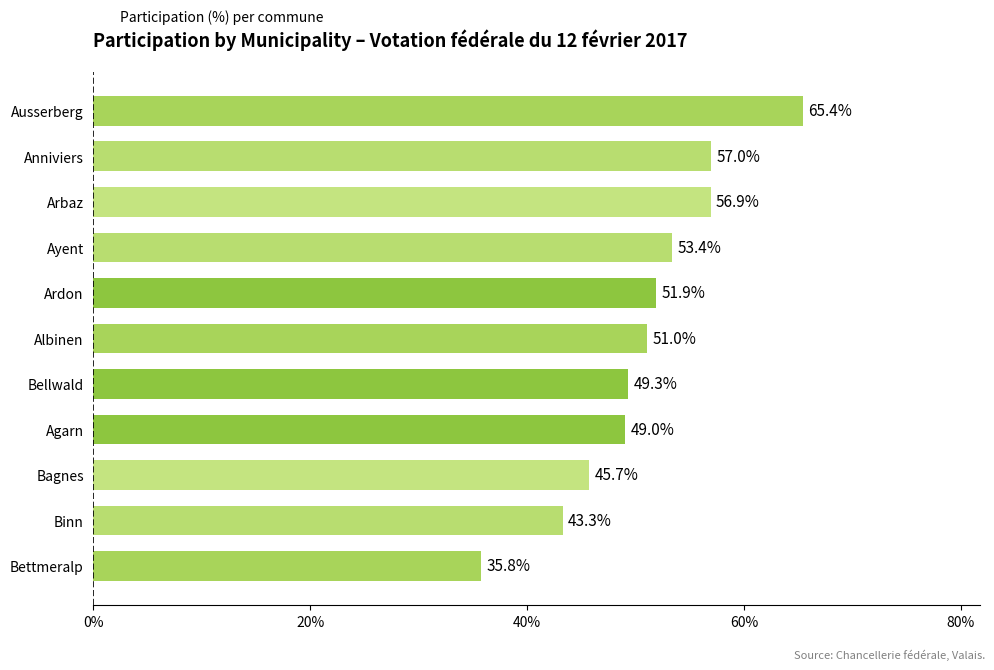

Which label corresponds to the largest value in the chart?

Ausserberg